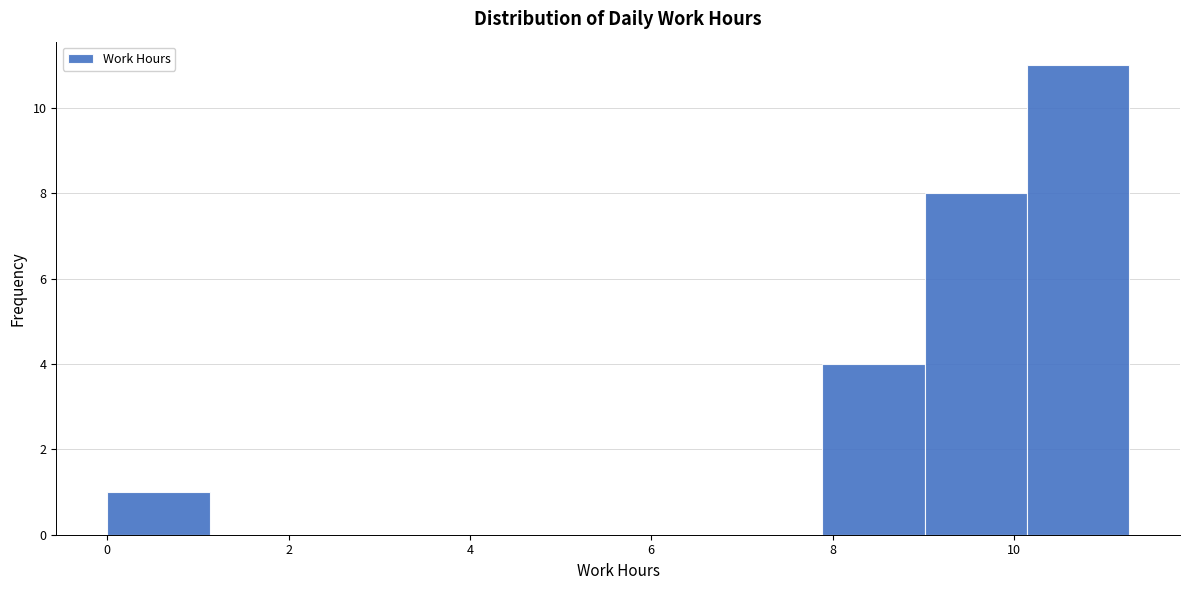

What is the height of the bar covering 9.0 to 10.2 on the x-axis? Neither the bar edges nor the heights are printed on the chart, so give them approximately, as read against the axes.

8